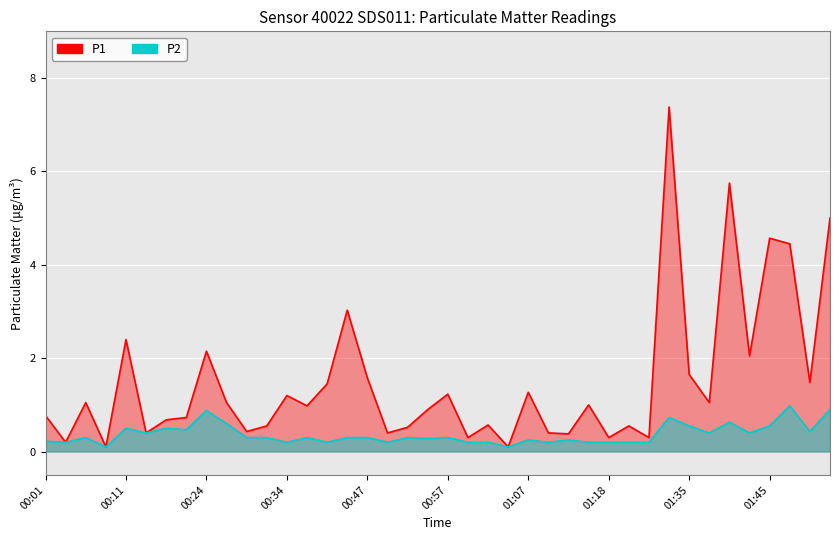

At which category does P1 reach its first local valley?

00:04